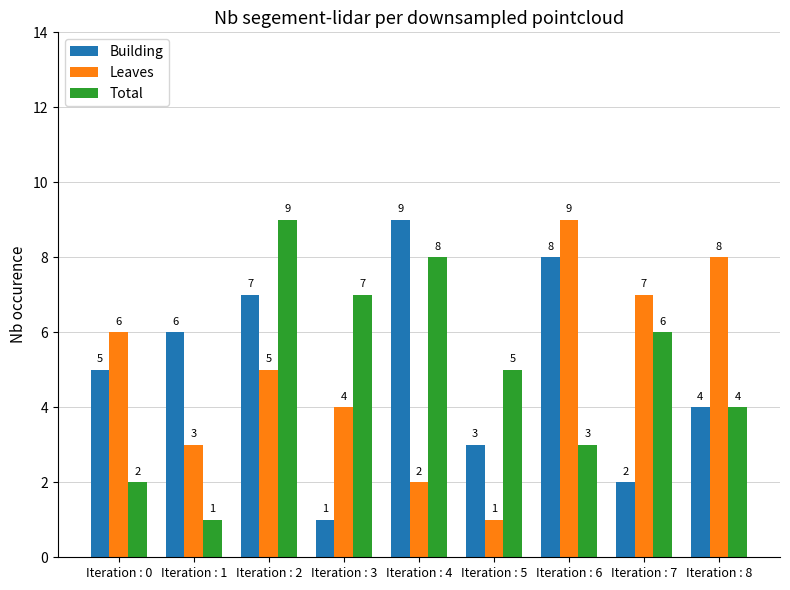

What are all the series names shown in the legend?

Building, Leaves, Total